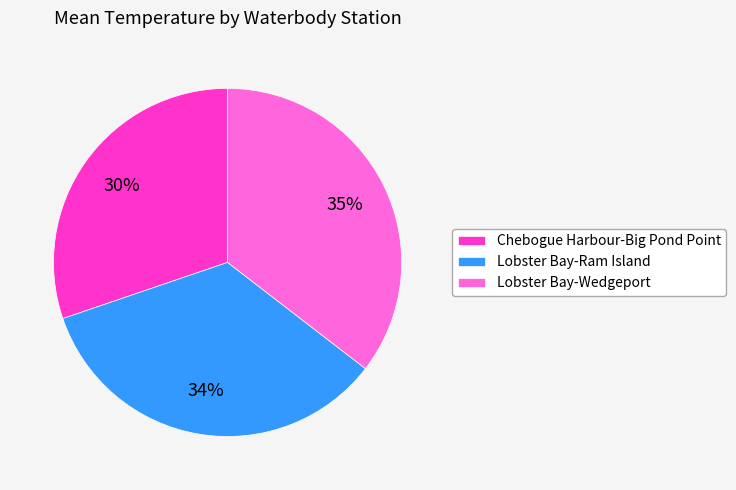

Combined, do Lobster Bay-Ram Island and Chebogue Harbour-Big Pond Point account for over 50%?

Yes